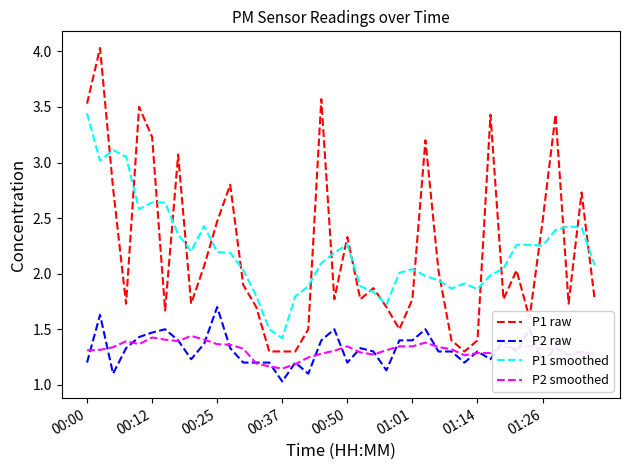

What is the minimum value shown in the chart?

1.0